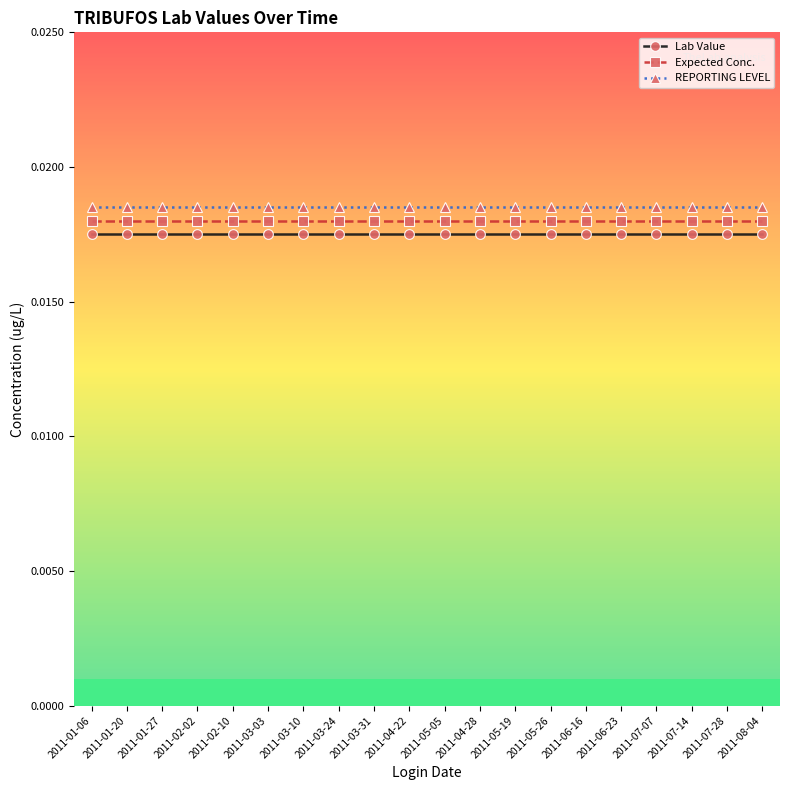

True or false: REPORTING LEVEL and Expected Conc. cross at least once.

False